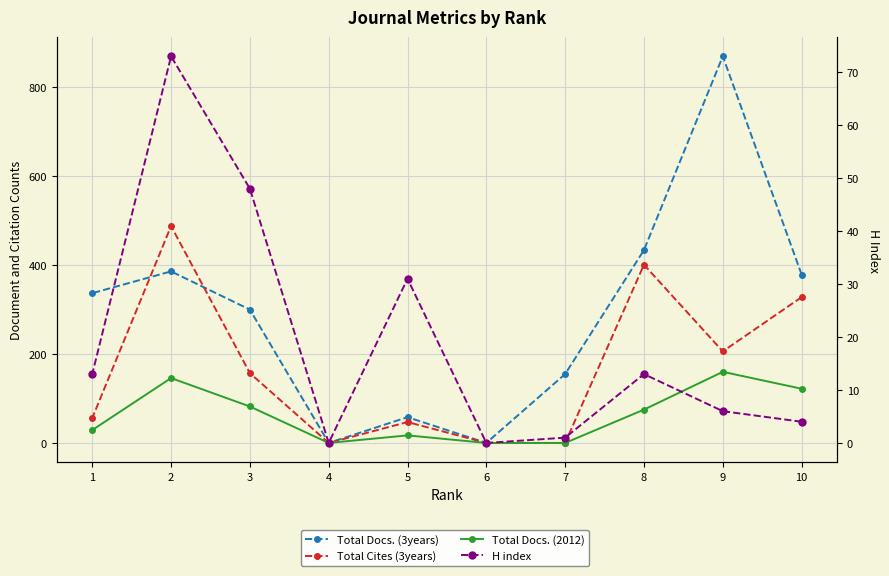

What is the difference between the maximum and minimum values in the Total Docs. (3years) series?

870